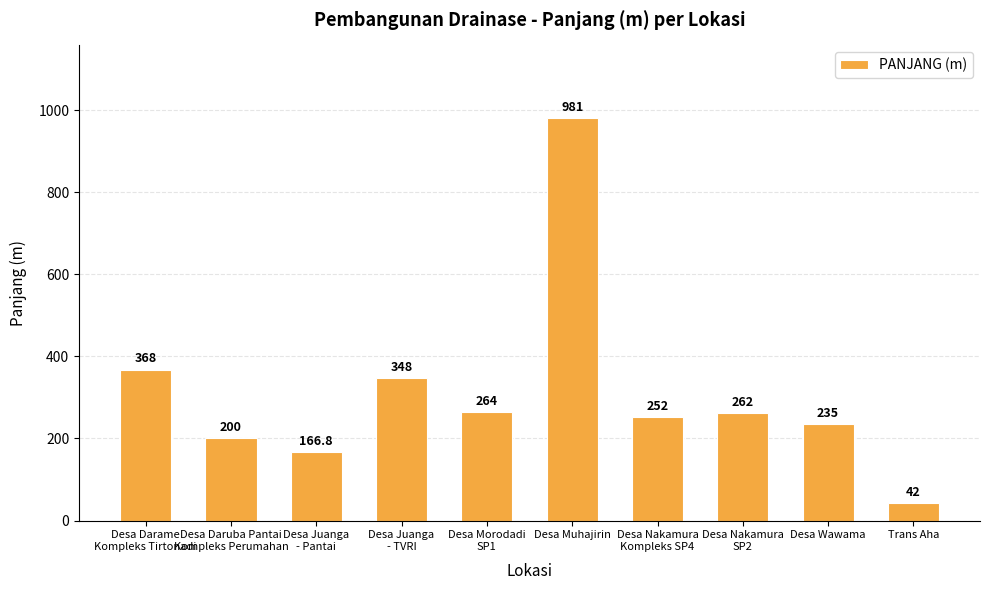

What is the ratio of the value at Desa Juanga
- TVRI to the value at Desa Darame
Kompleks Tirtonadi?

0.9